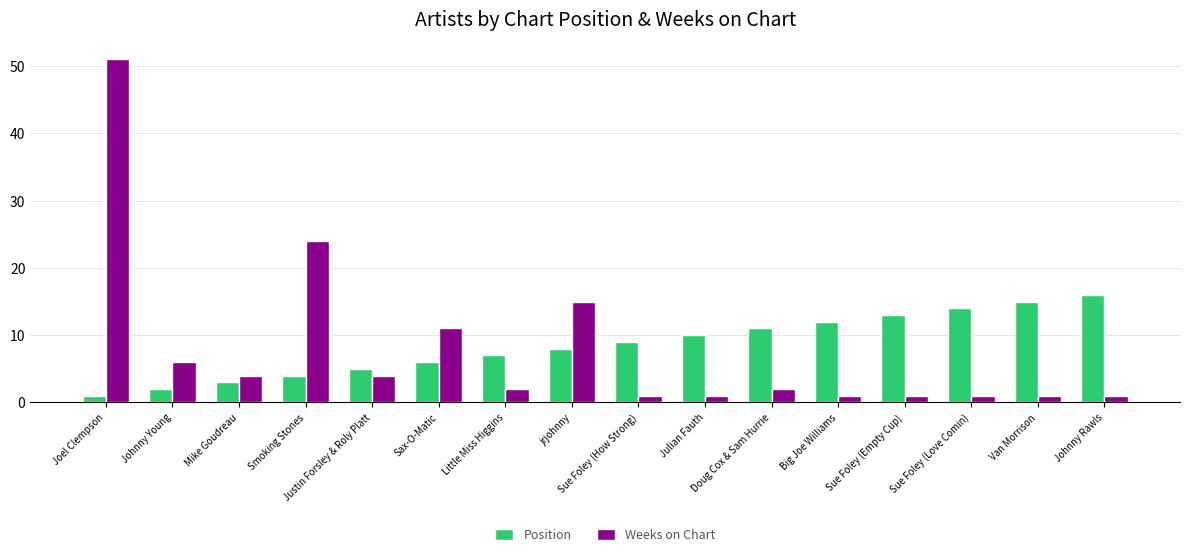

List the series in order of their overall mean, highest first.

Position, Weeks on Chart